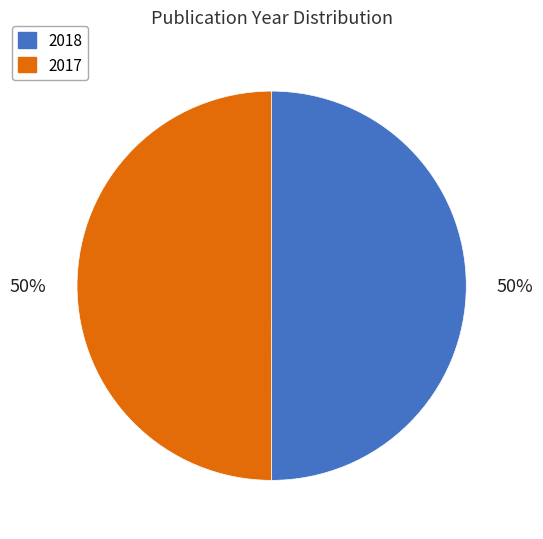

To the nearest percent, what is the average slice percentage?

50%